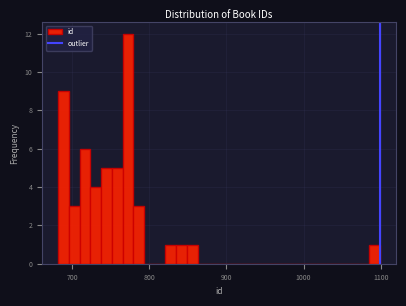

Read against the x-axis, roughly where is the centre of the tallest bar?

770